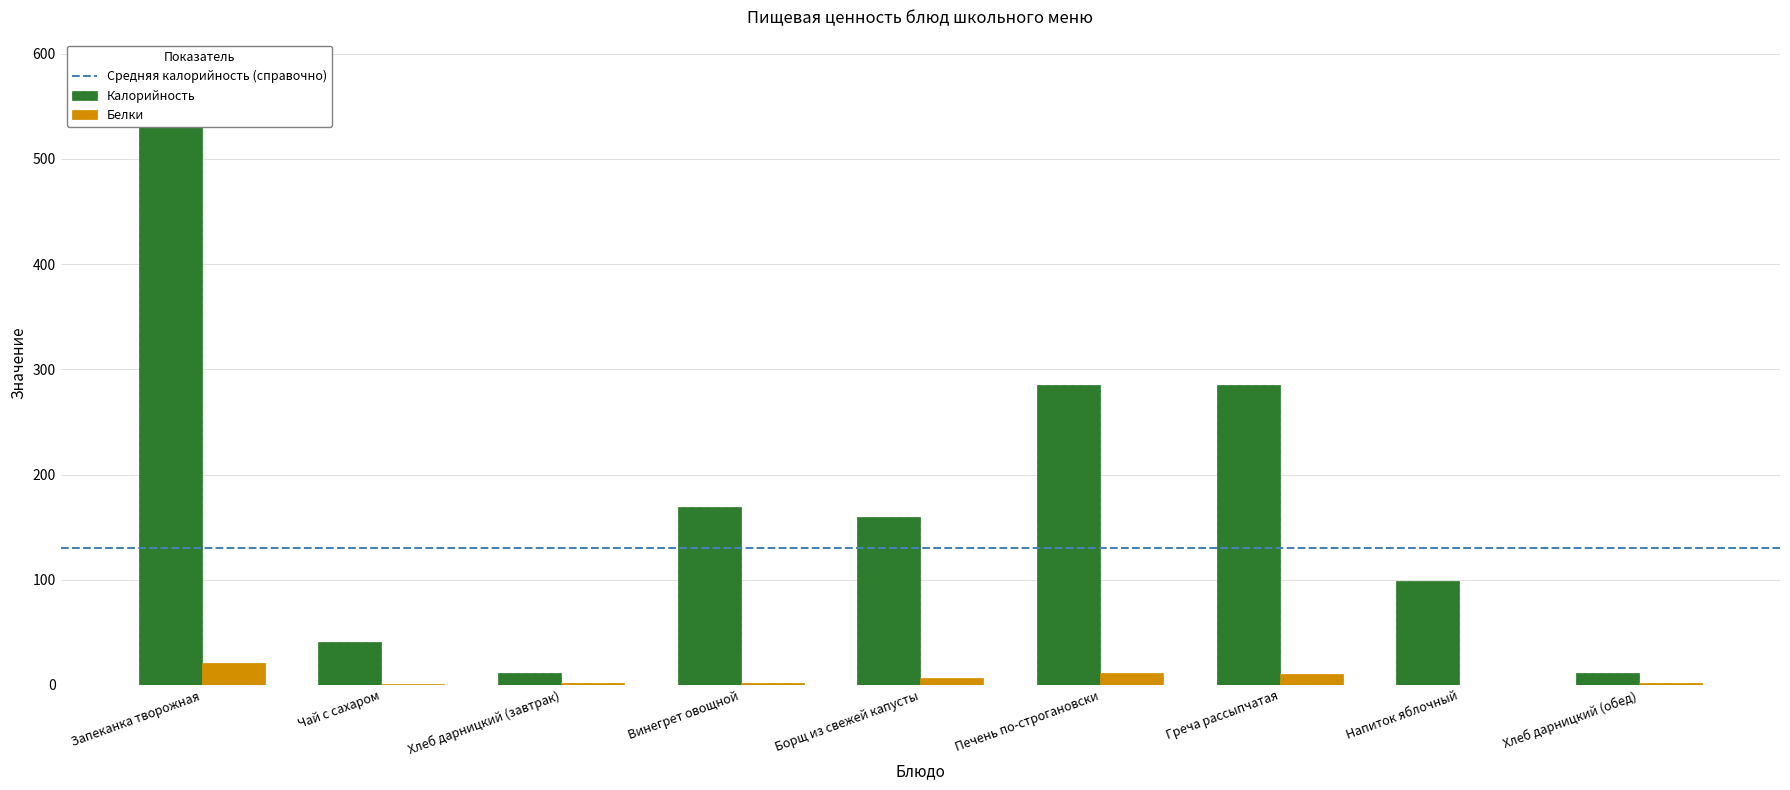

Where is Калорийность nearest to the value 272?

Печень по-строгановски